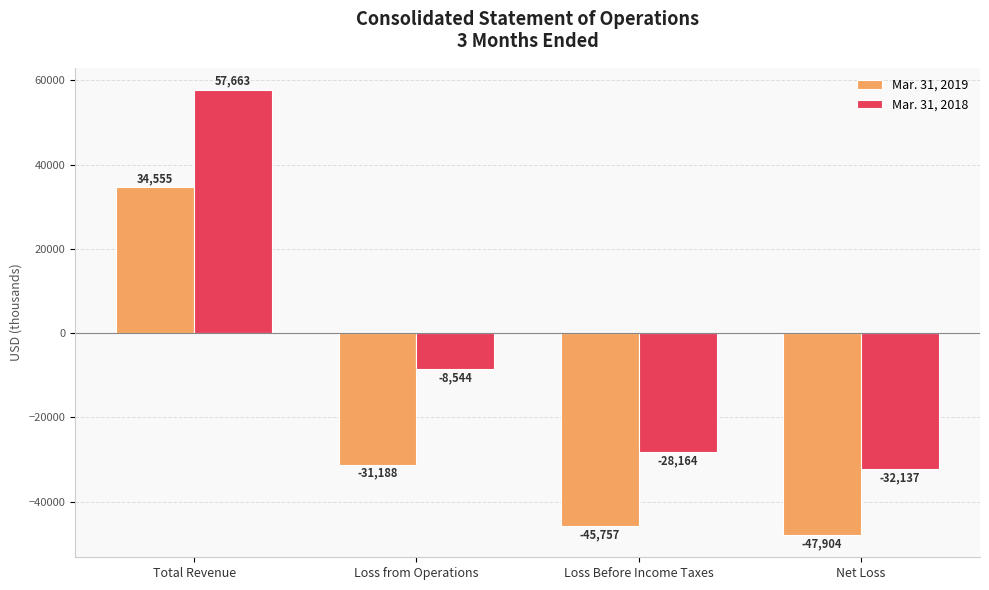

List the labels in order of Mar. 31, 2019 value, largest first.

Total Revenue, Loss from Operations, Loss Before Income Taxes, Net Loss